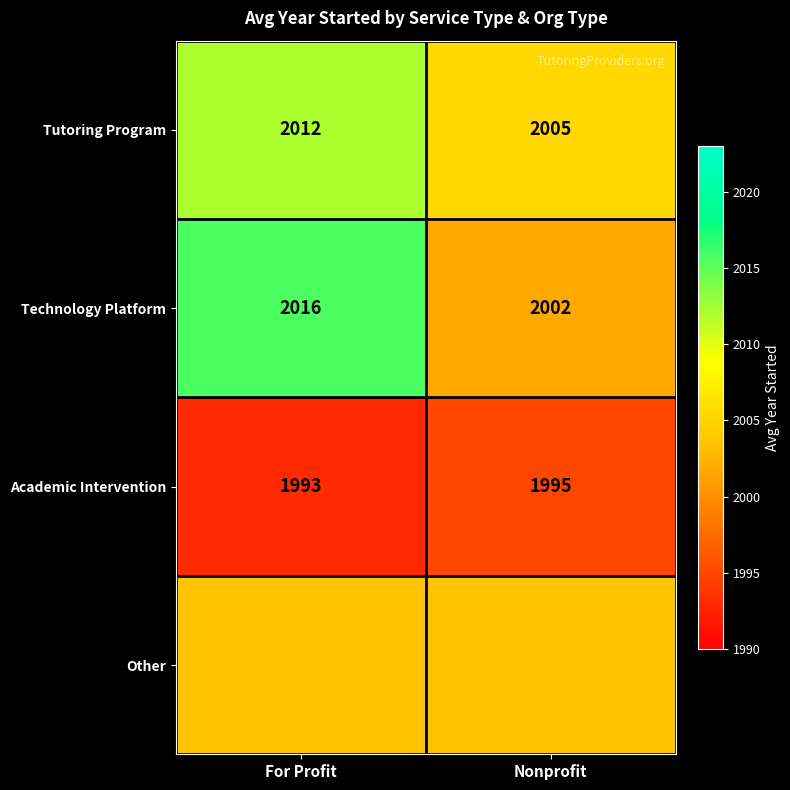

List the labels in order of Tutoring Program value, largest first.

For Profit, Nonprofit